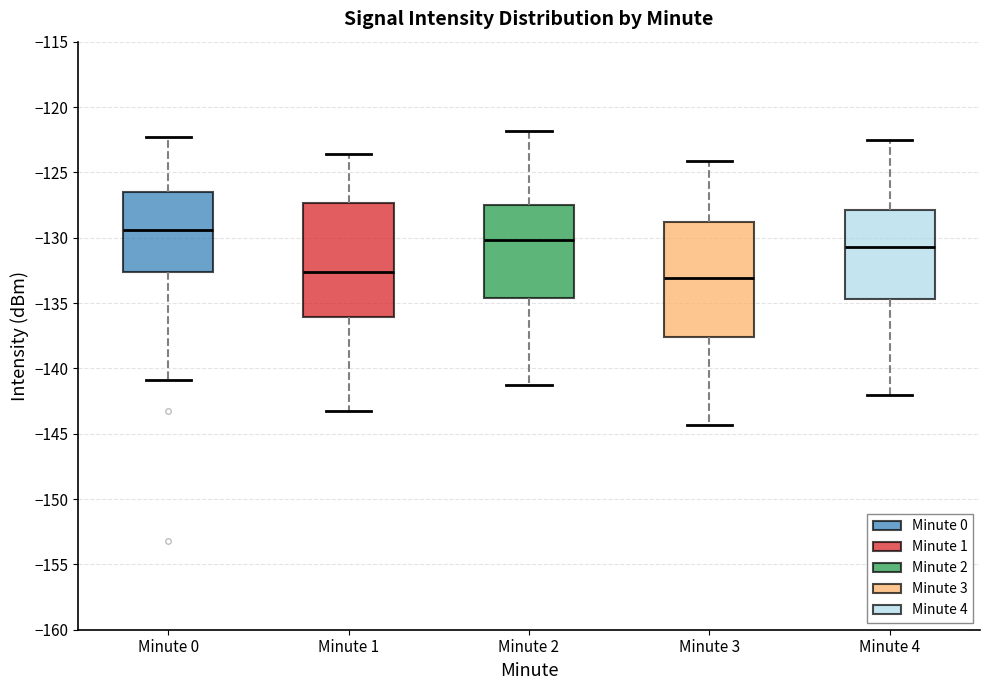

Reading left to right, transcribe this box plot: for each box, give where its median line is, the range the box spans, and where its two whiskers end, as read against the y-axis. The values are not printed on the chart, so give them approximately, as read against the axis.

Minute 0: median -129.5, box -132.5 to -126.5, whiskers -141.0 to -122.5
Minute 1: median -132.5, box -136.0 to -127.5, whiskers -143.5 to -123.5
Minute 2: median -130.0, box -134.5 to -127.5, whiskers -141.5 to -122.0
Minute 3: median -133.0, box -137.5 to -129.0, whiskers -144.5 to -124.0
Minute 4: median -130.5, box -134.5 to -128.0, whiskers -142.0 to -122.5